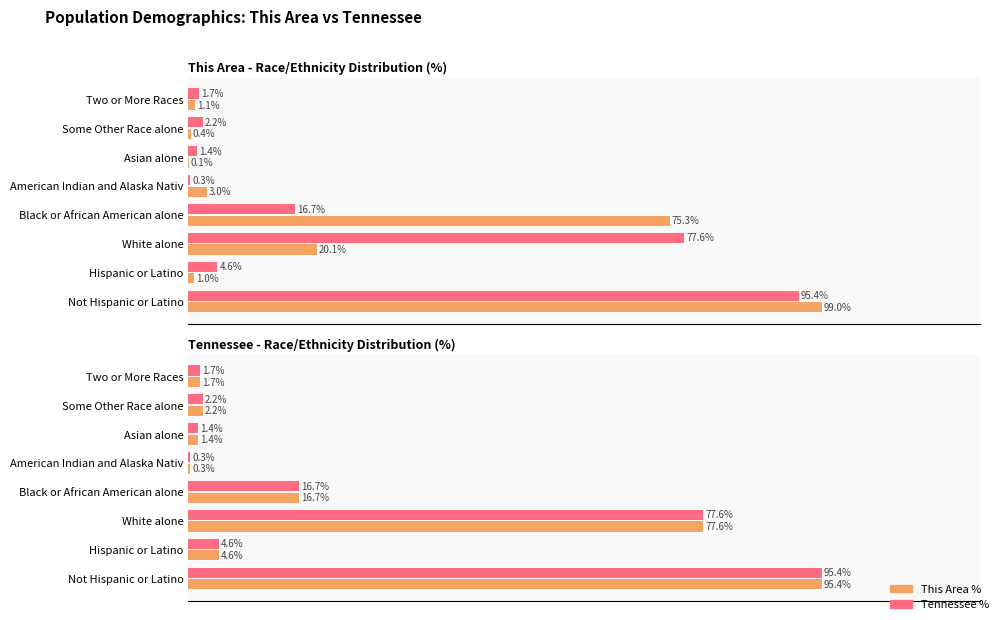

How many data points in This Area % are less than 4?

4